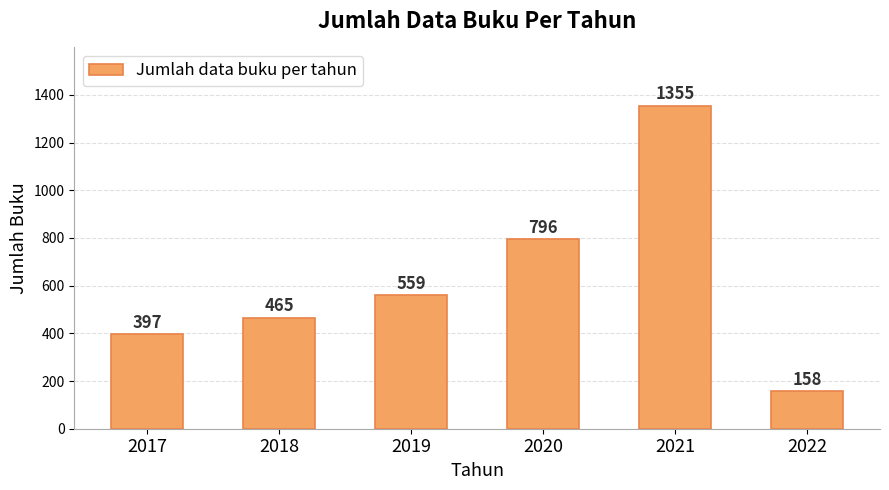

What is the minimum value shown in the chart?

158